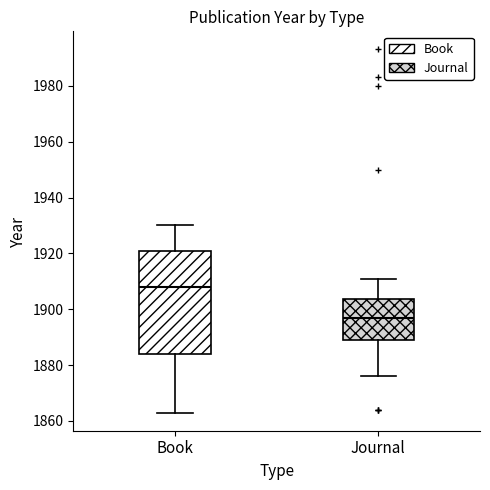

Where is the lower edge of the box for Book on the y-axis? The values are not printed on the chart, so give them approximately, as read against the axis.

1884